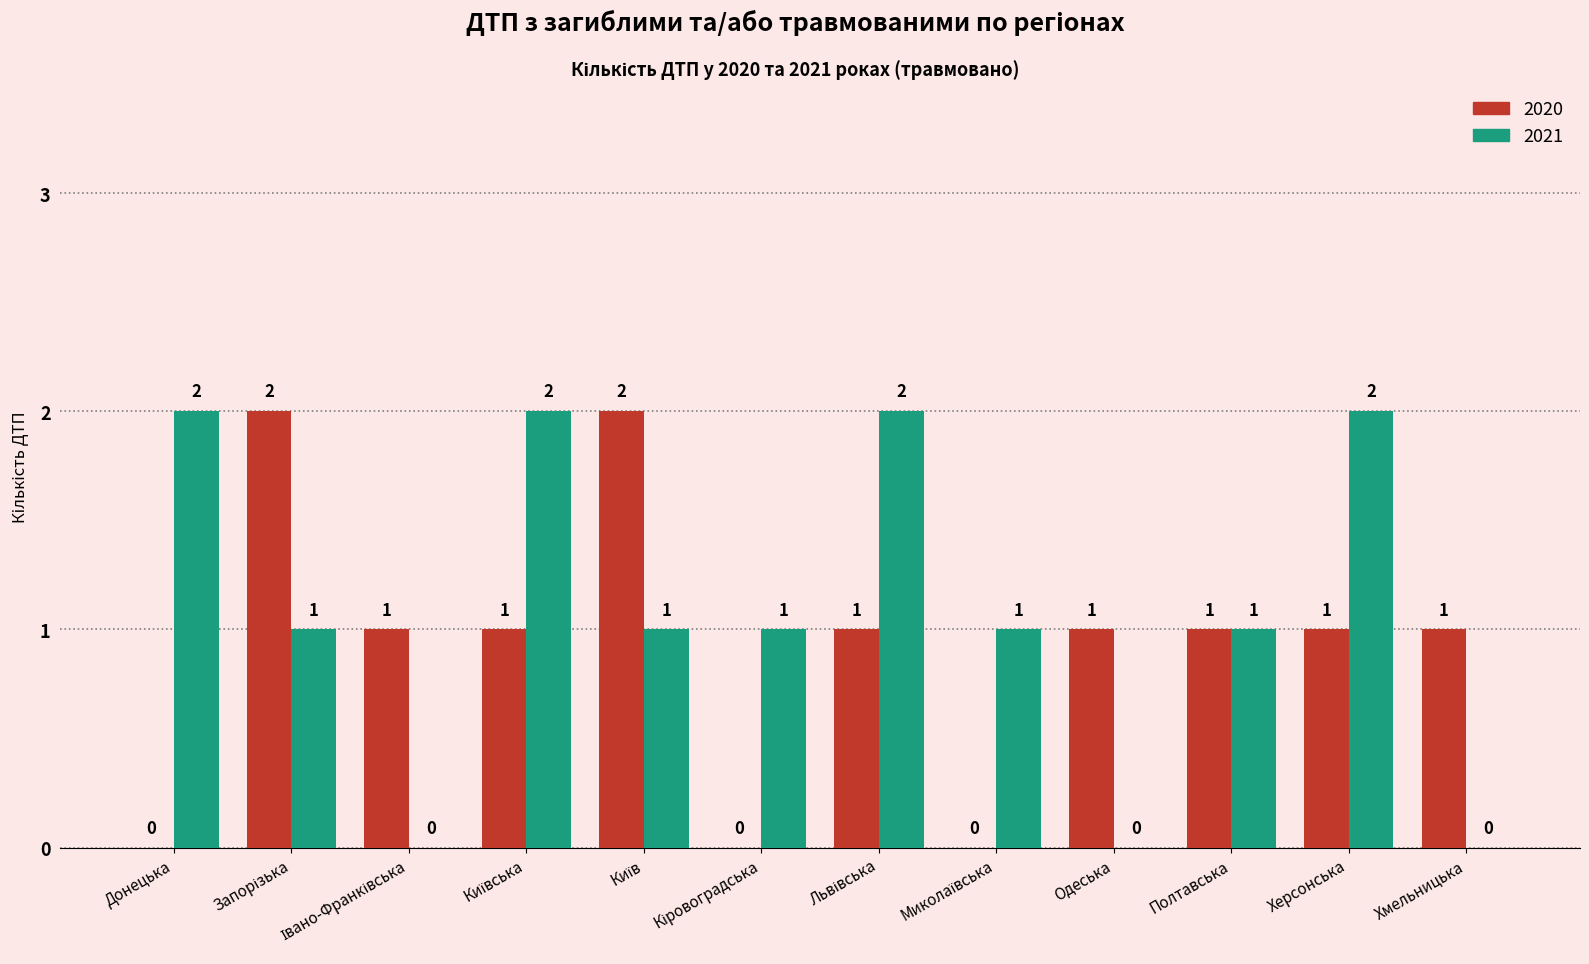

The value of 2020 at Херсонська is 1. True or false?

True